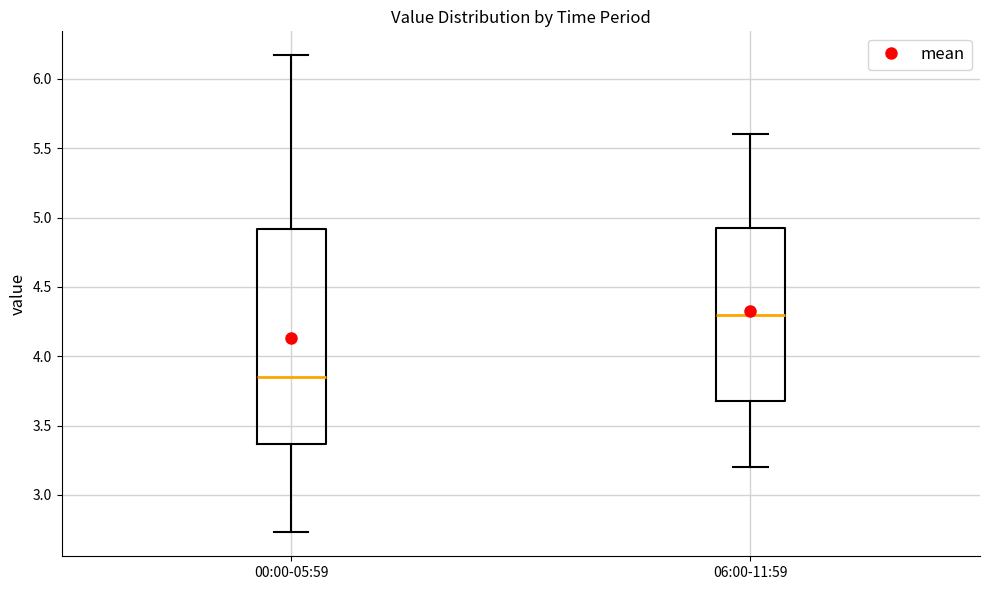

Where does the lower whisker of the box for 00:00-05:59 end on the y-axis? The values are not printed on the chart, so give them approximately, as read against the axis.

2.75